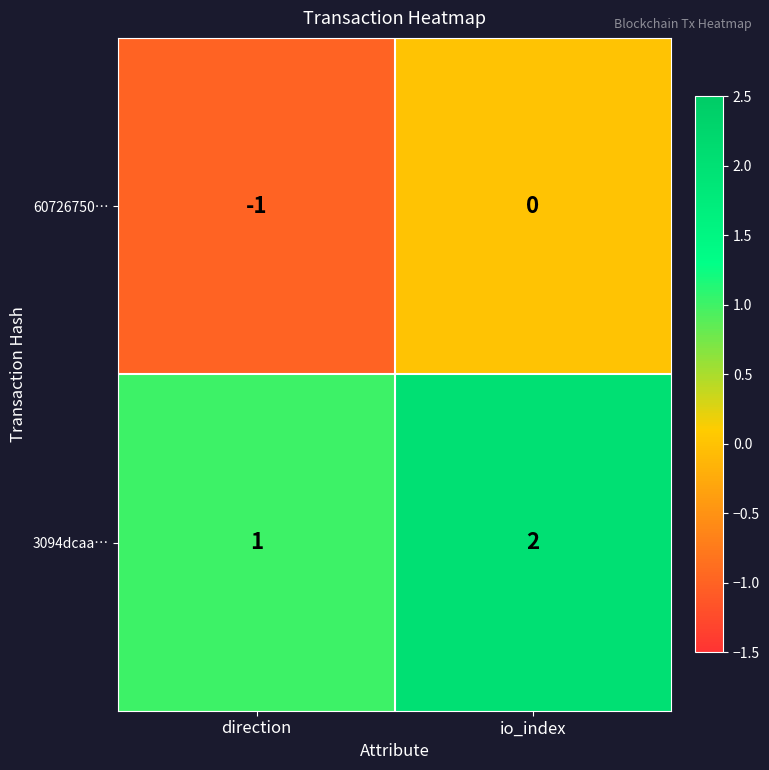

What is the sum of the 3094dcaa… values at io_index and direction?

3